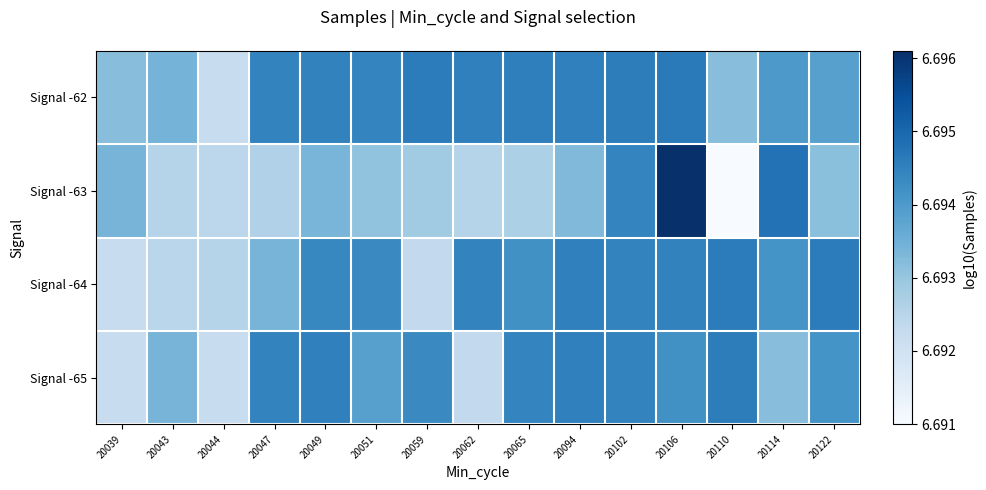

What is the smallest value displayed?

6.7